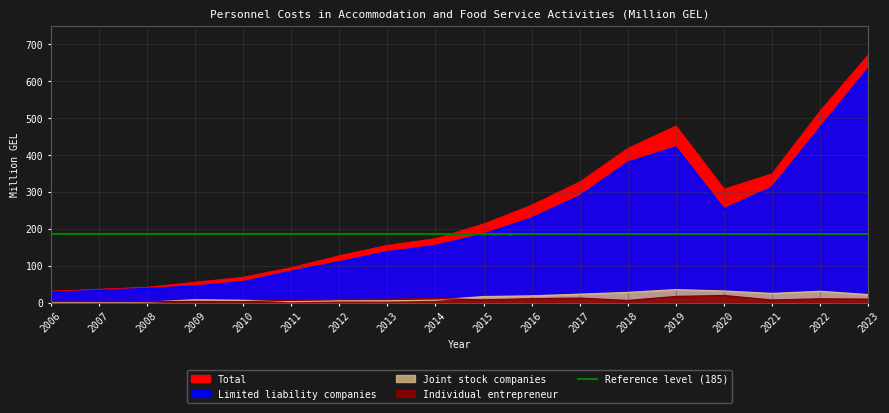

Between 2008 and 2017, which is larger?

2017